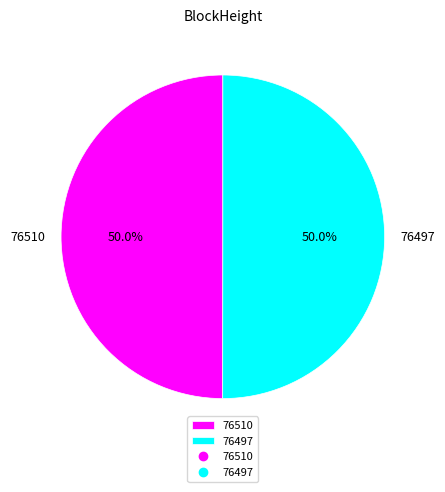

What is the total percentage of 76497 and 76510?

100.0%